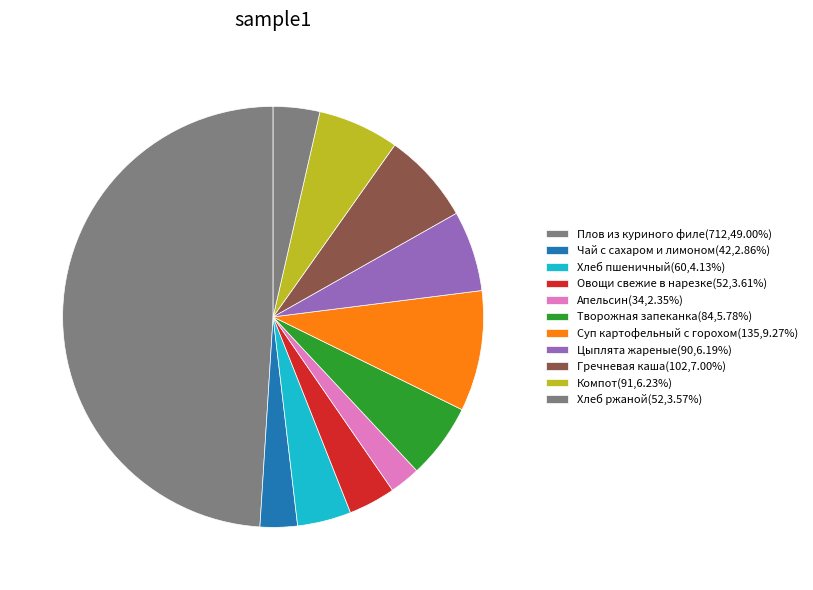

How many slices are in this pie chart?

11